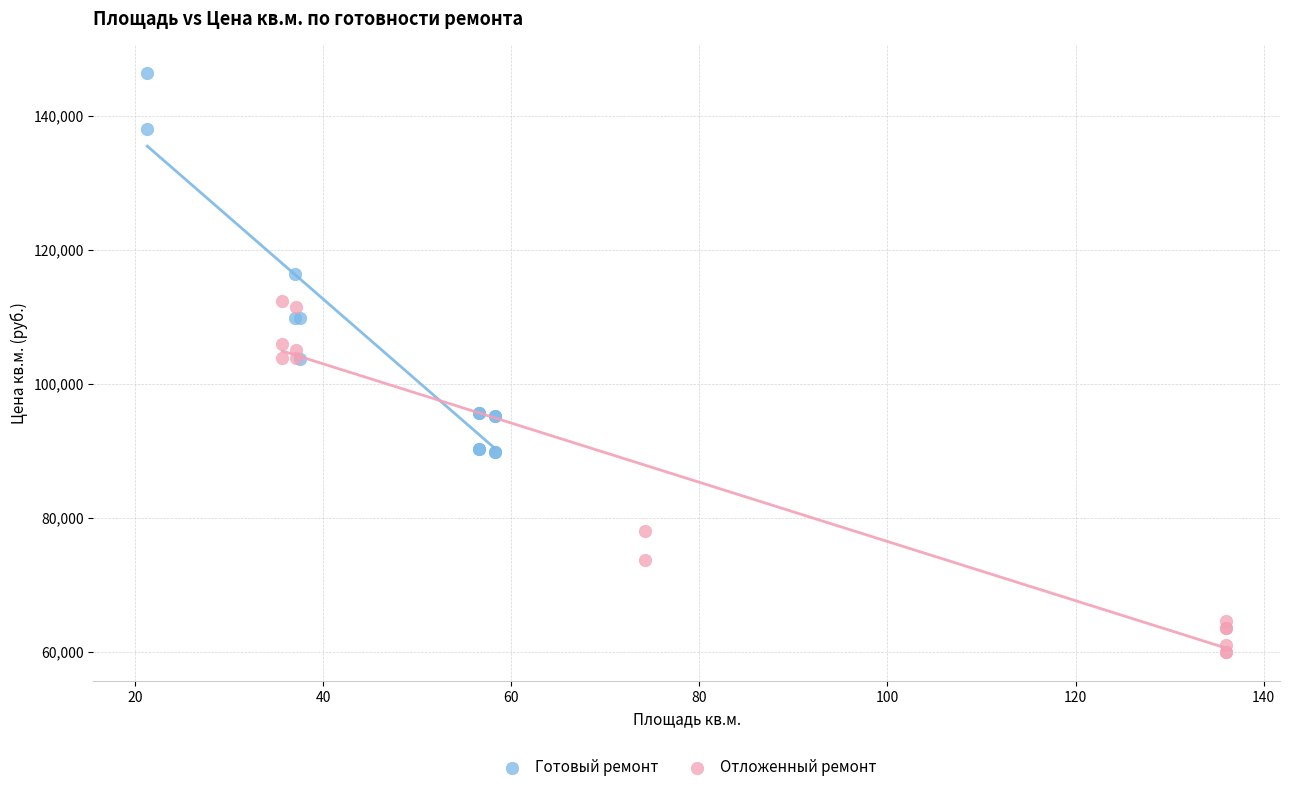

Which series contains the lowest Y value?

Отложенный ремонт